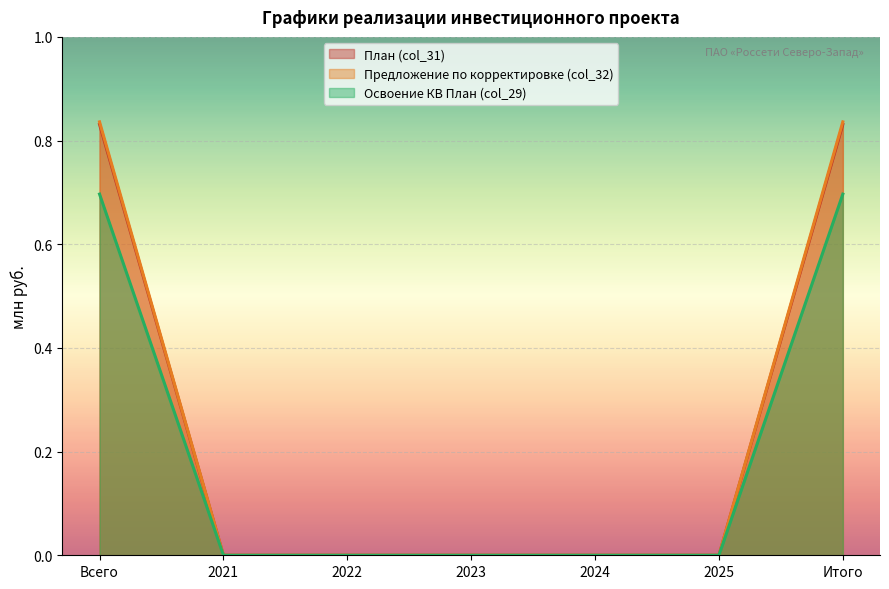

At how many categories does at least one series exceed 0?

2